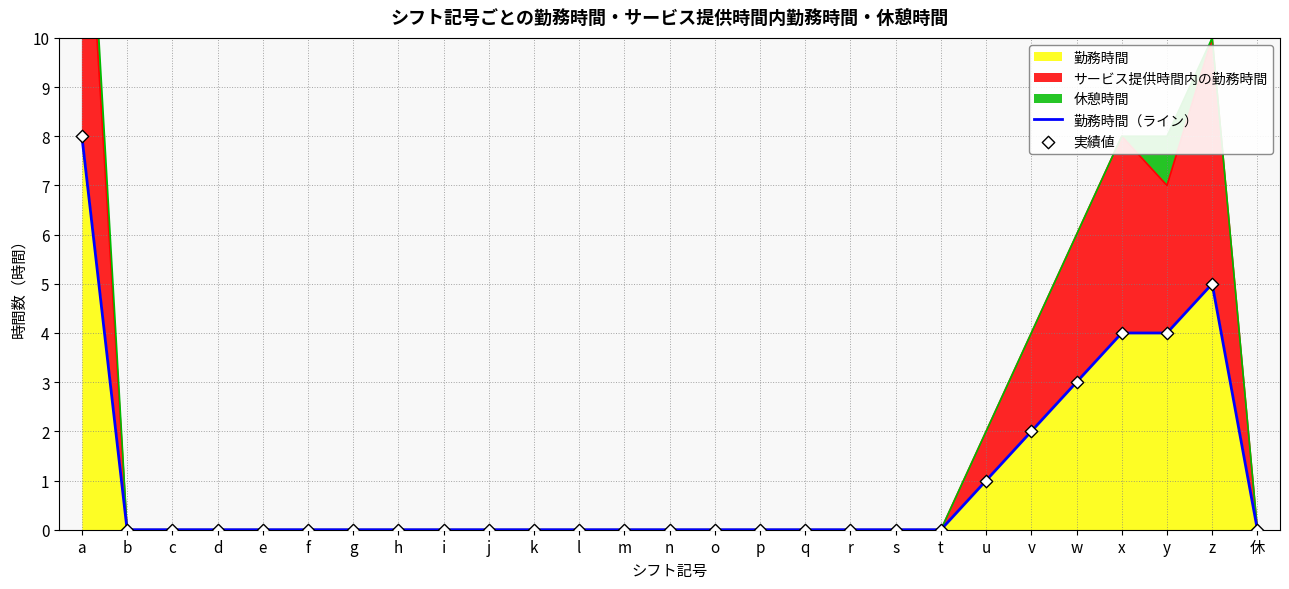

At which category is the sum across all series the highest?

a